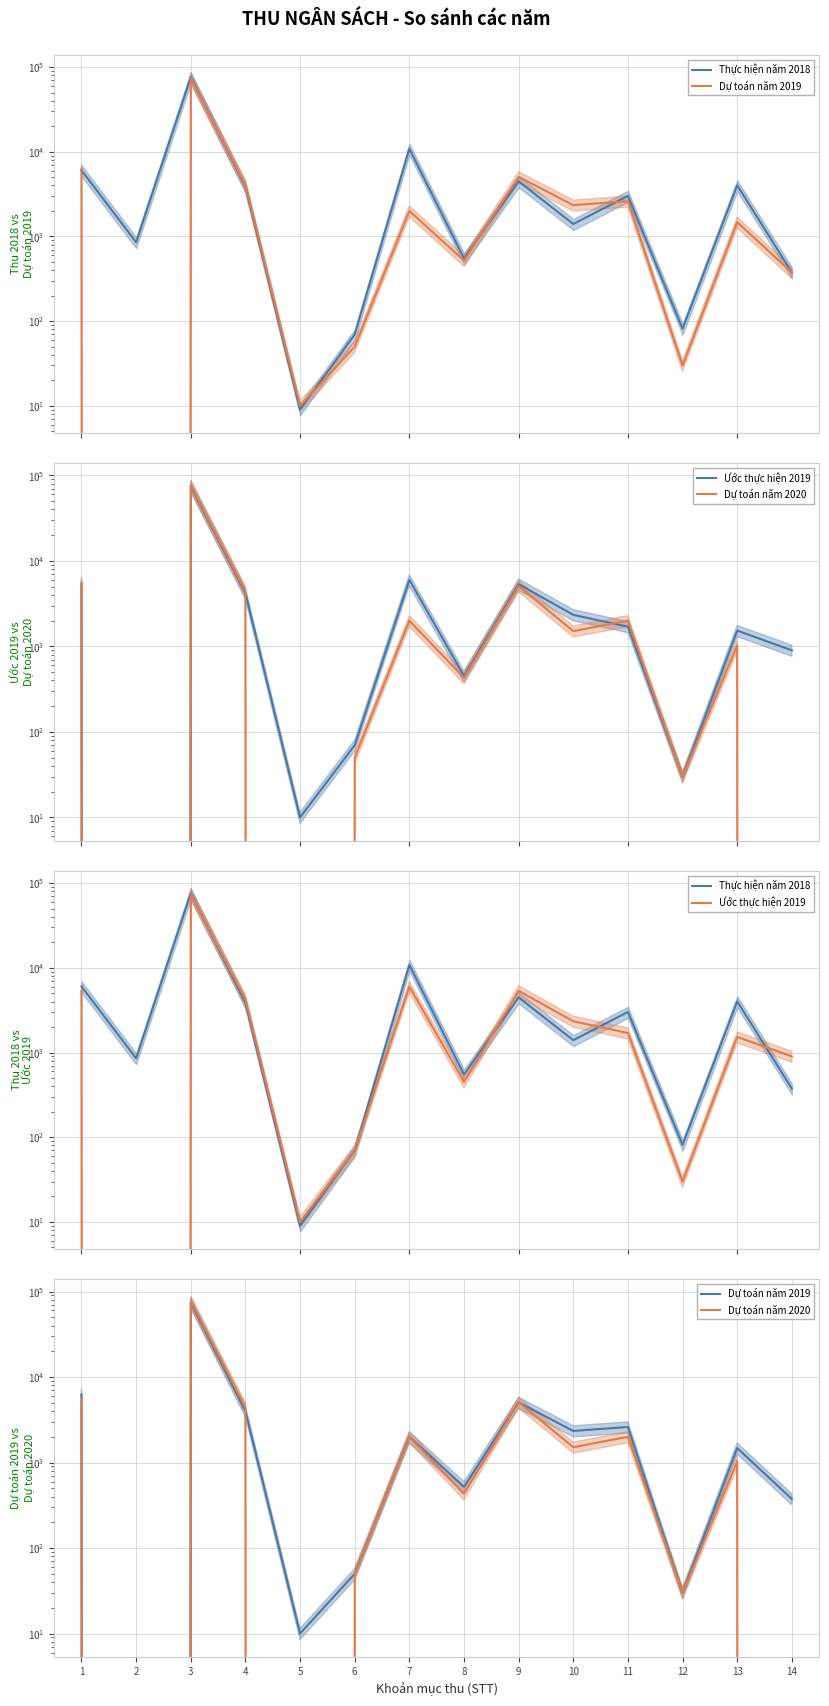

The Dự toán năm 2019 series shows 74050.0 at 3. True or false?

True